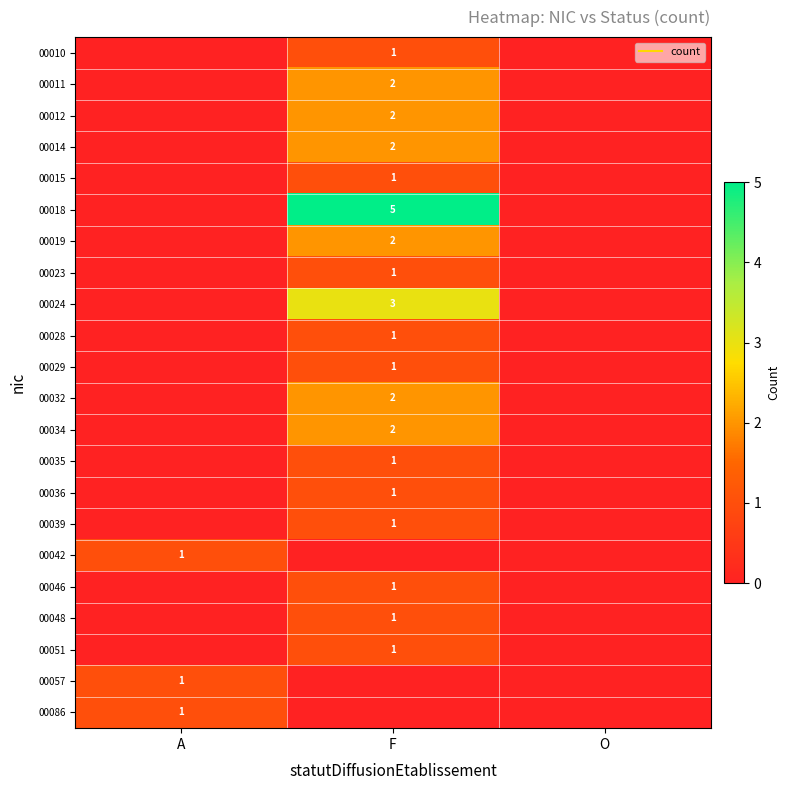

What is the approximate value of 00029 at F?

1